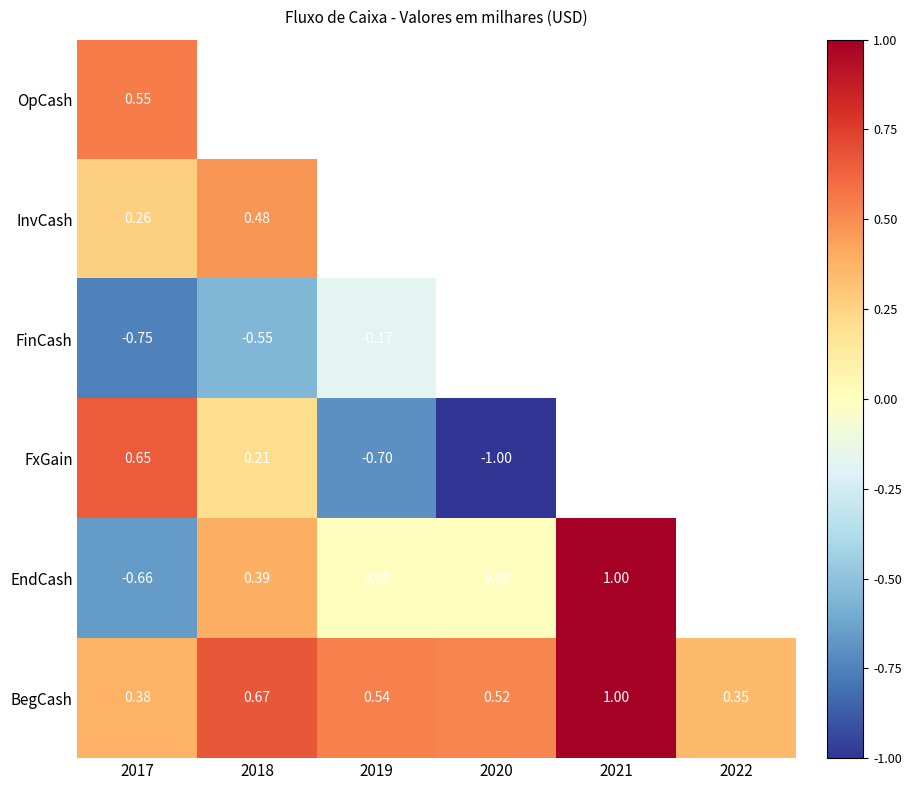

What value does the FxGain series have at 2018?

0.2